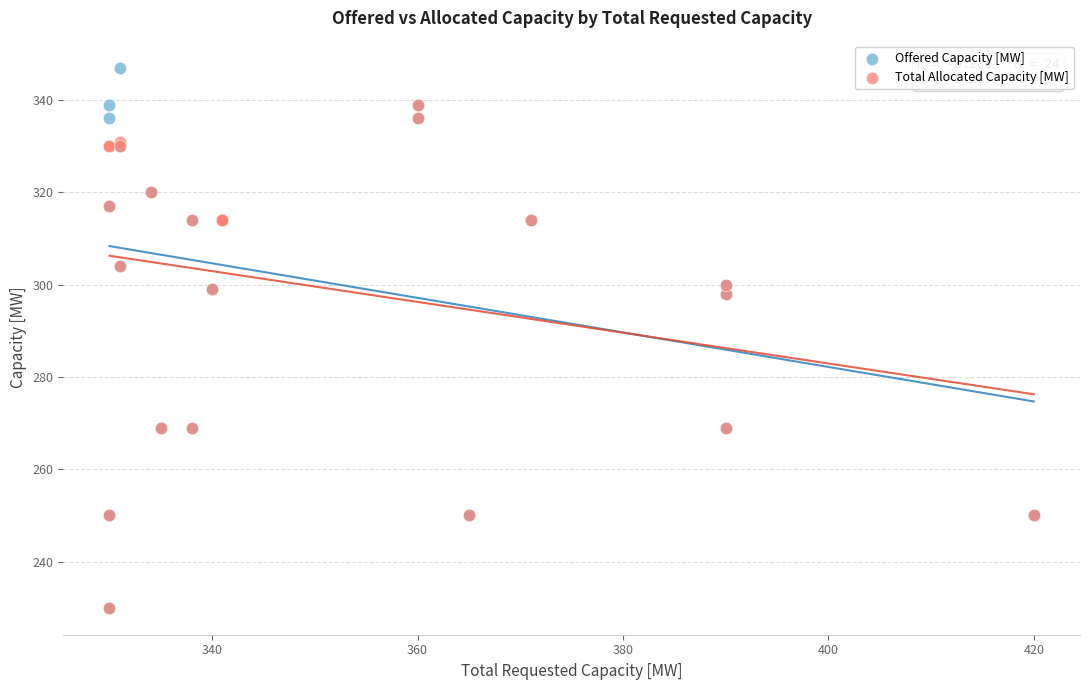

What are all the series names shown in the legend?

Offered Capacity [MW], Total Allocated Capacity [MW]